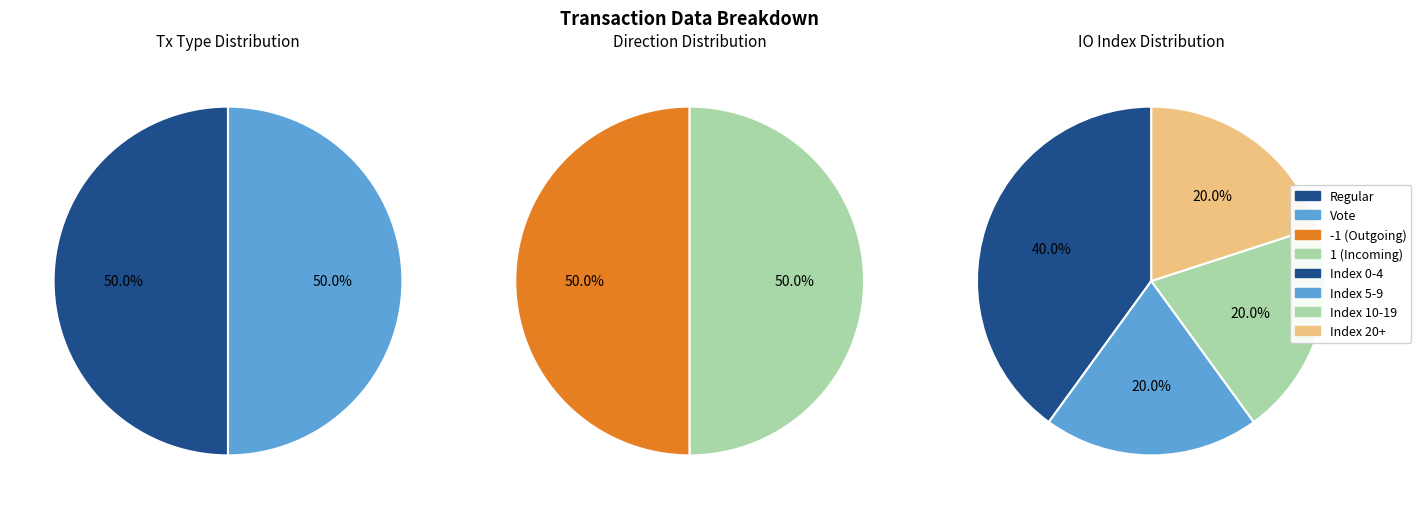

True or false: 2 accounts for 20% of the total.

True